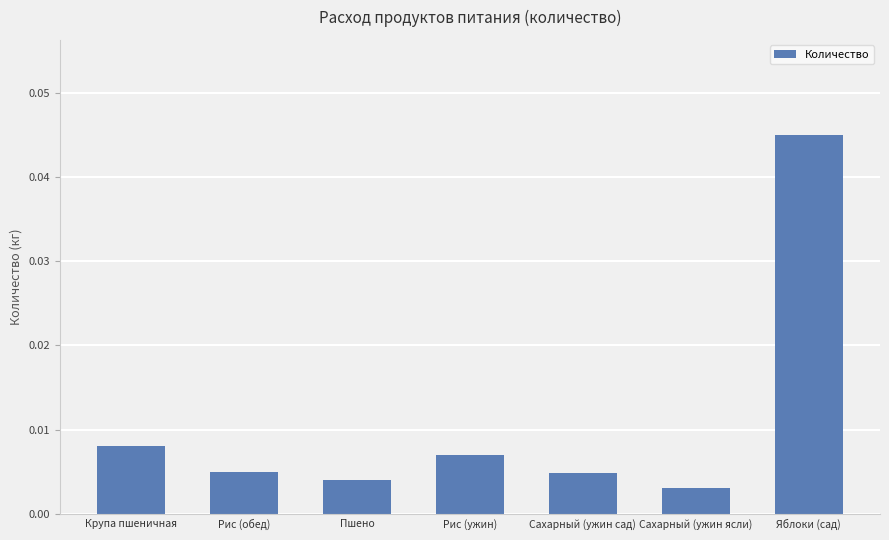

Count the number of data series in this chart.

1